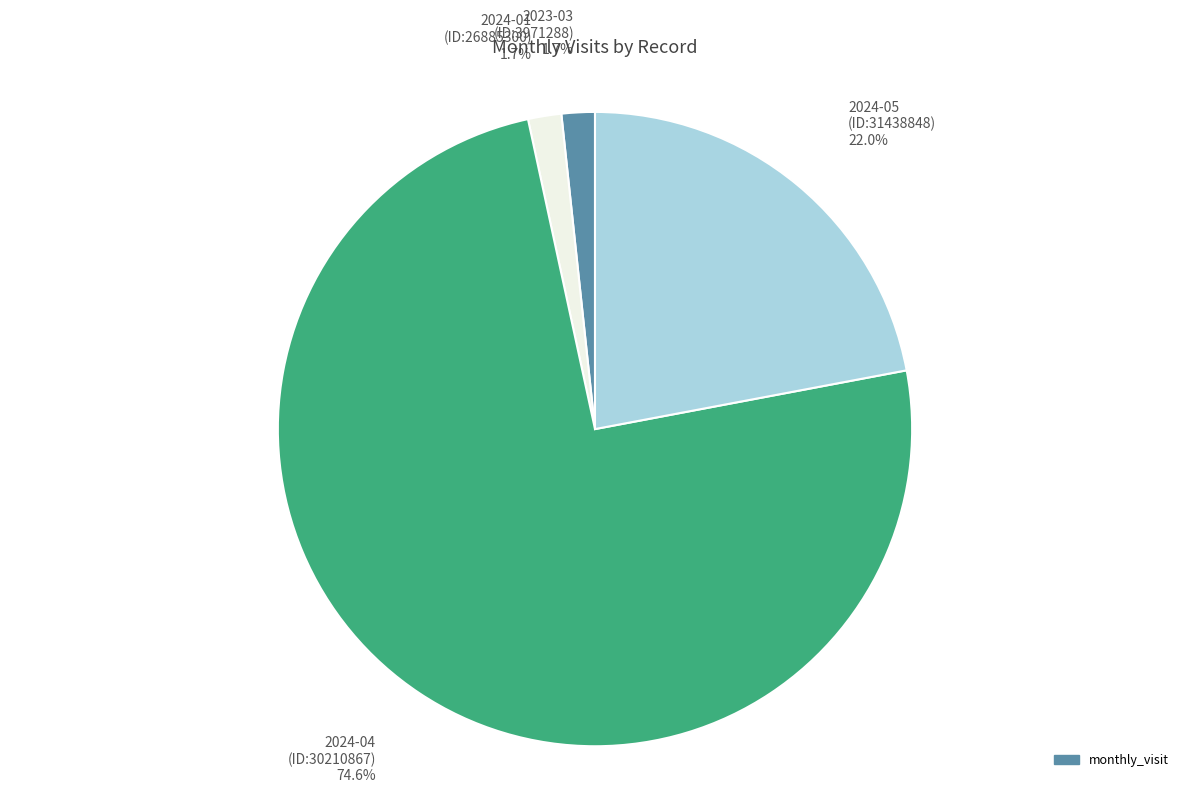

Is there any slice that represents more than half of the pie?

Yes